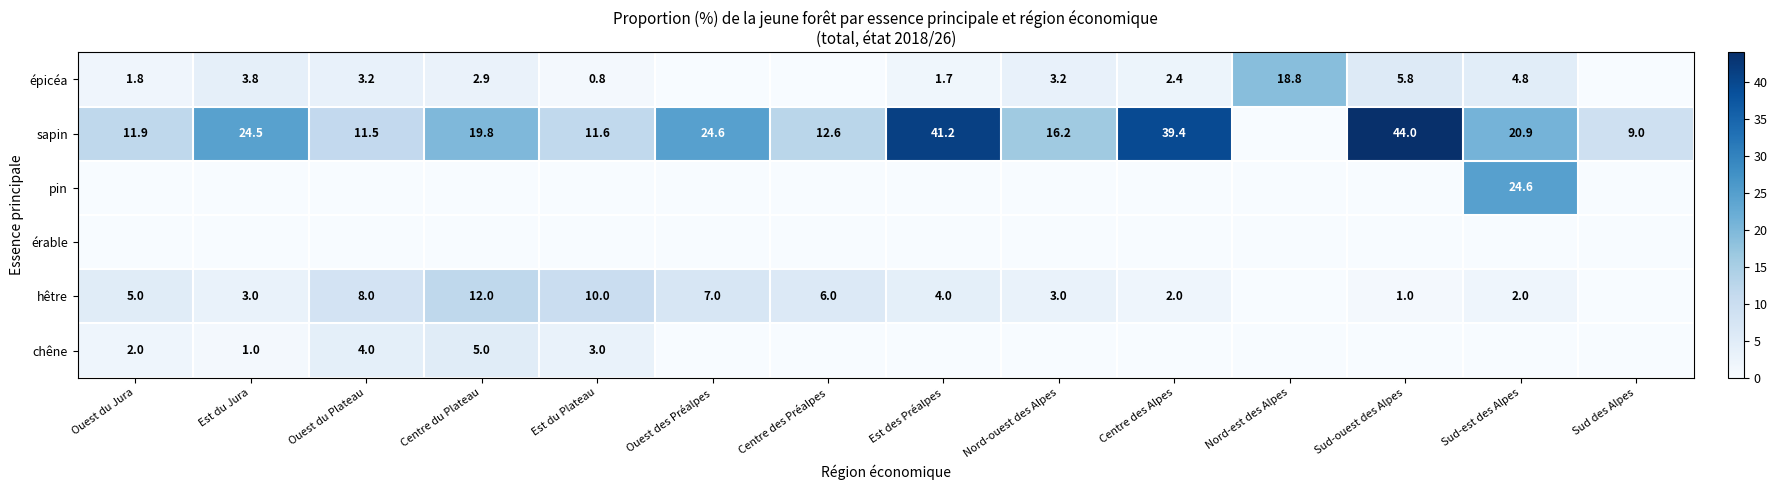

True or false: hêtre has a value of 2.9 at Sud-est des Alpes.

False